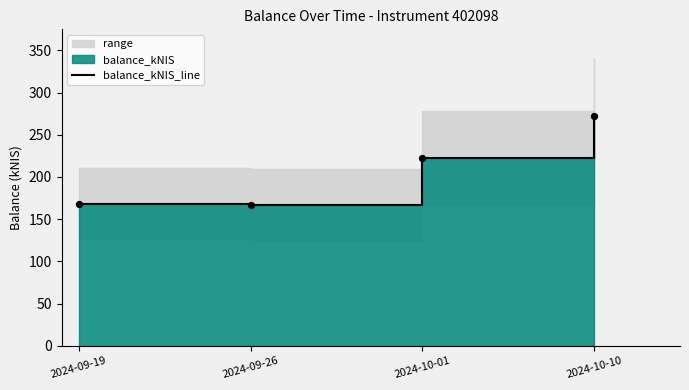

Approximately how many times larger is the value at 2024-09-19 compared to 2024-10-01?

0.8